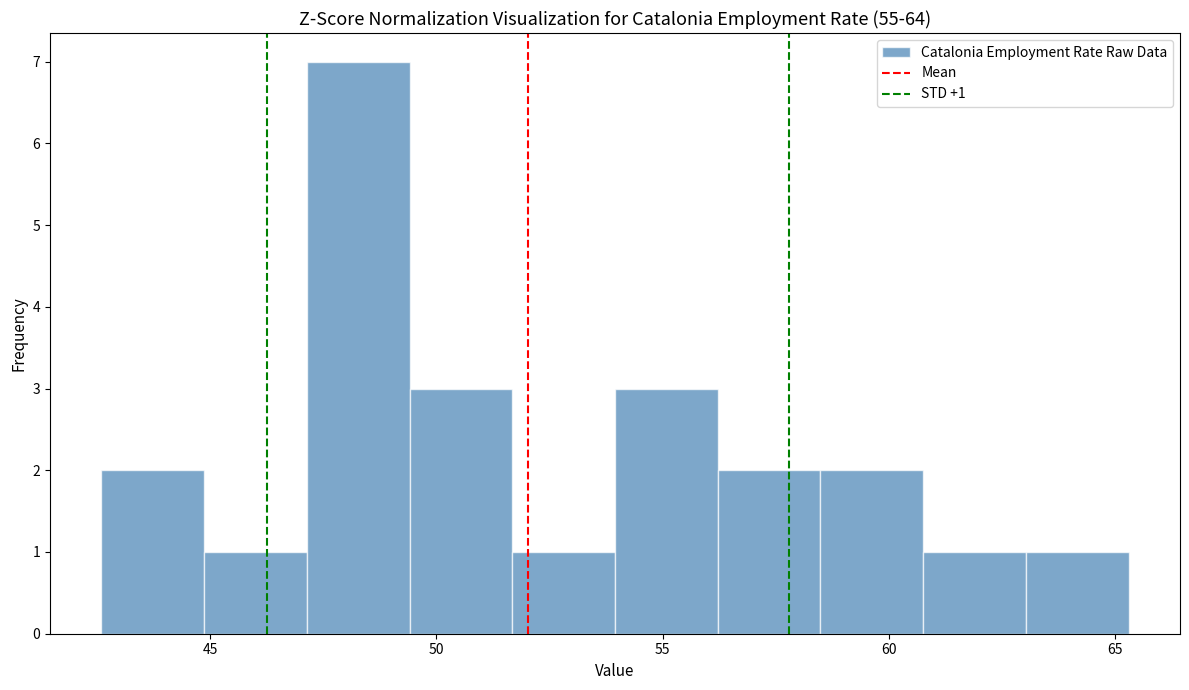

Which range on the x-axis has the tallest bar?

47.0 to 49.5